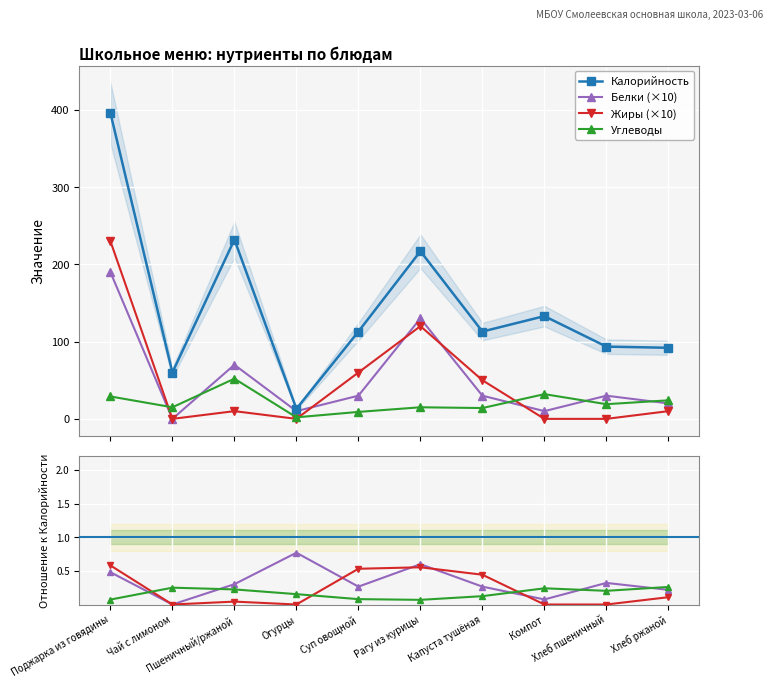

Rank the series by their maximum value, from lowest to highest.

Углеводы, Белки, Жиры, Калорийность